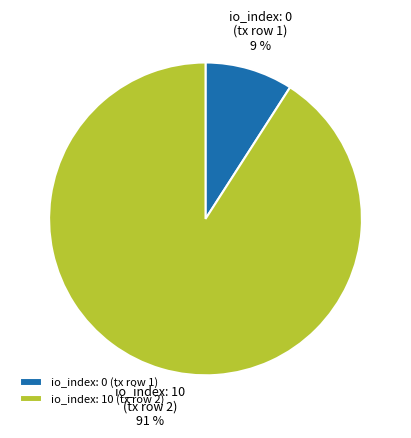

Count the number of slices in the pie.

2